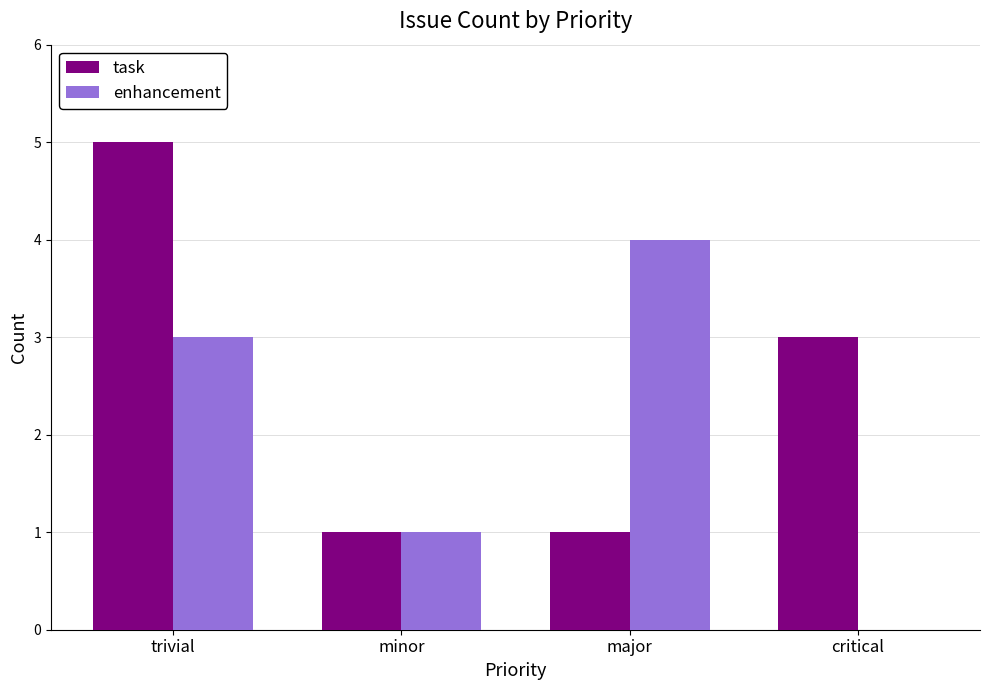

At which category does the chart reach its peak across all series?

trivial